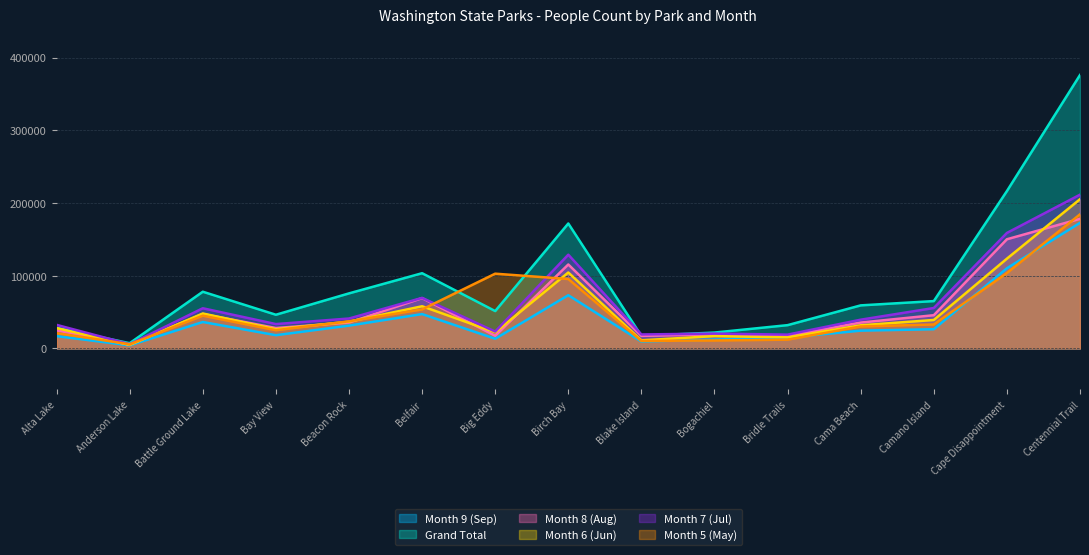

What are all the series names shown in the legend?

Month 9 (Sep), Grand Total, Month 8 (Aug), Month 6 (Jun), Month 7 (Jul), Month 5 (May)